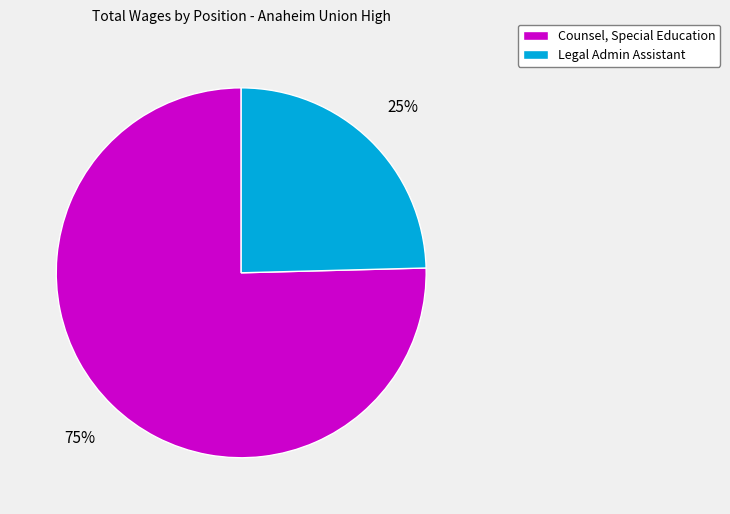

Rank the categories by value from lowest to highest.

Legal Admin Assistant, Counsel, Special Education